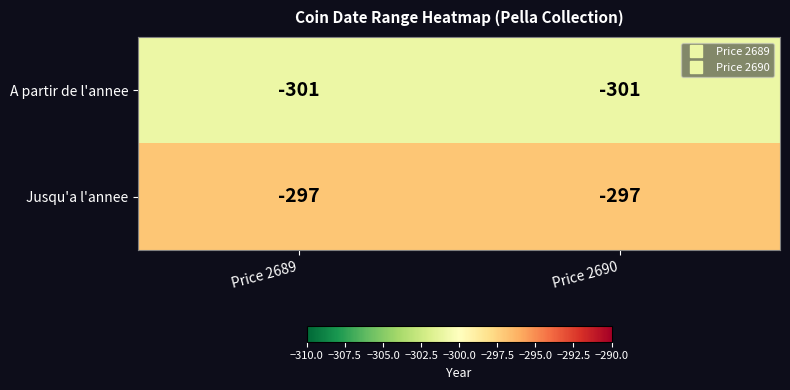

Reading right to left, list all the values displayed in this chart.

A partir de l'annee: Price 2690=-301	Price 2689=-301
Jusqu'a l'annee: Price 2690=-297	Price 2689=-297